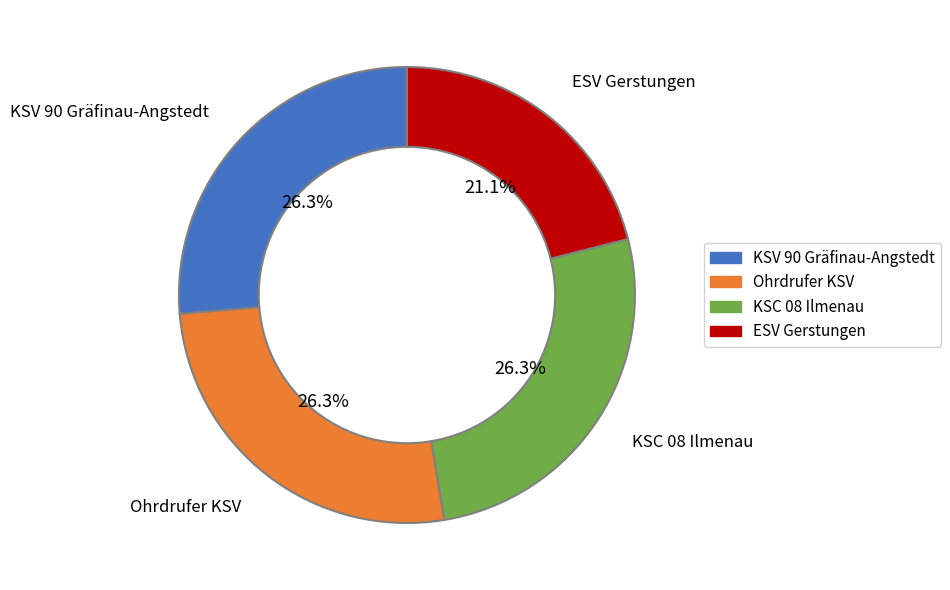

Is there a majority slice in this chart?

No